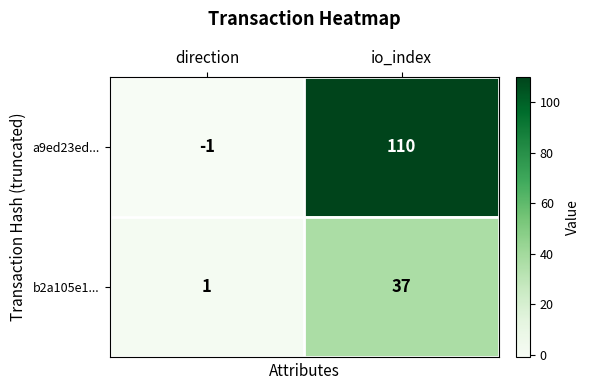

The b2a105e1... series shows 1 at direction. True or false?

True